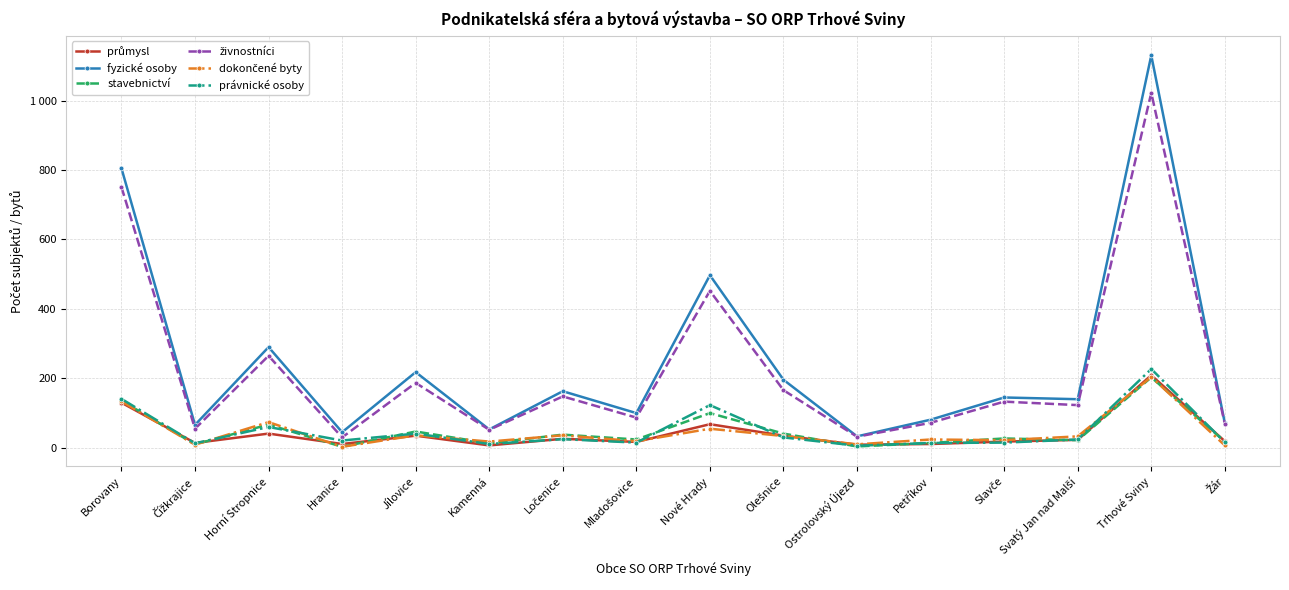

True or false: živnostníci and fyzické osoby cross at least once.

False